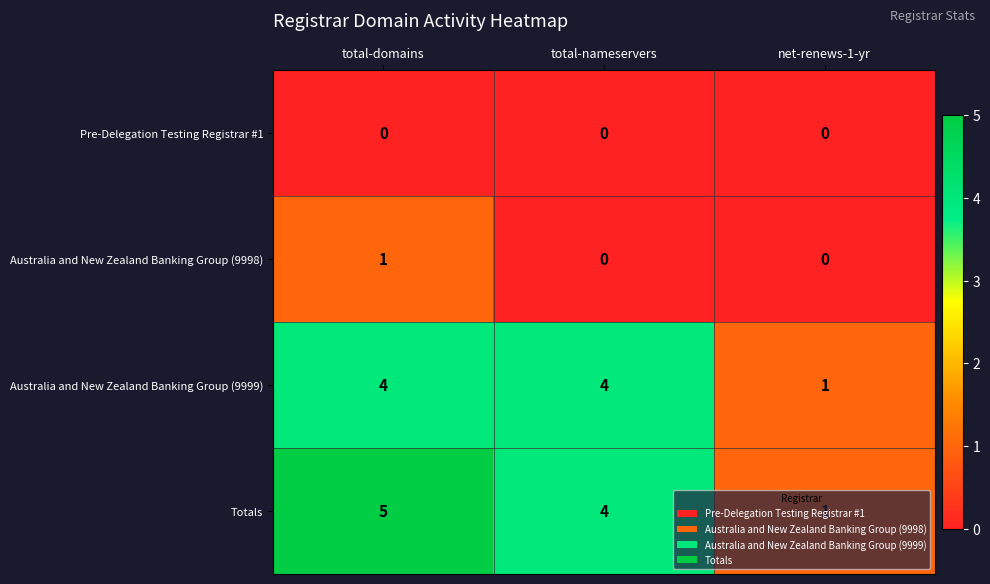

At how many categories does at least one series exceed 2?

2